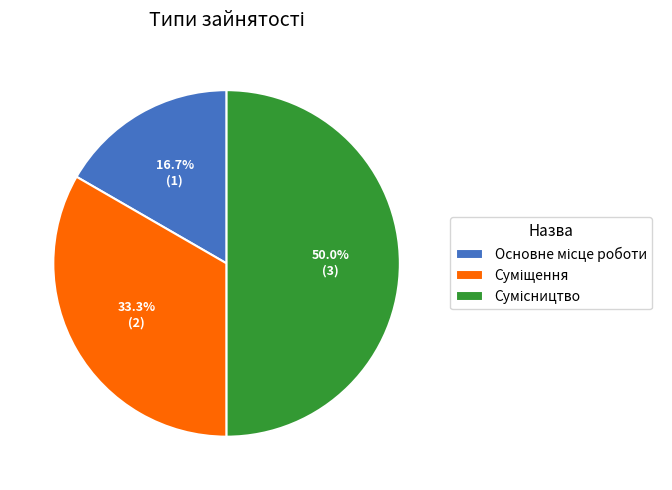

What percentage is the Суміщення slice, to the nearest percent?

33%